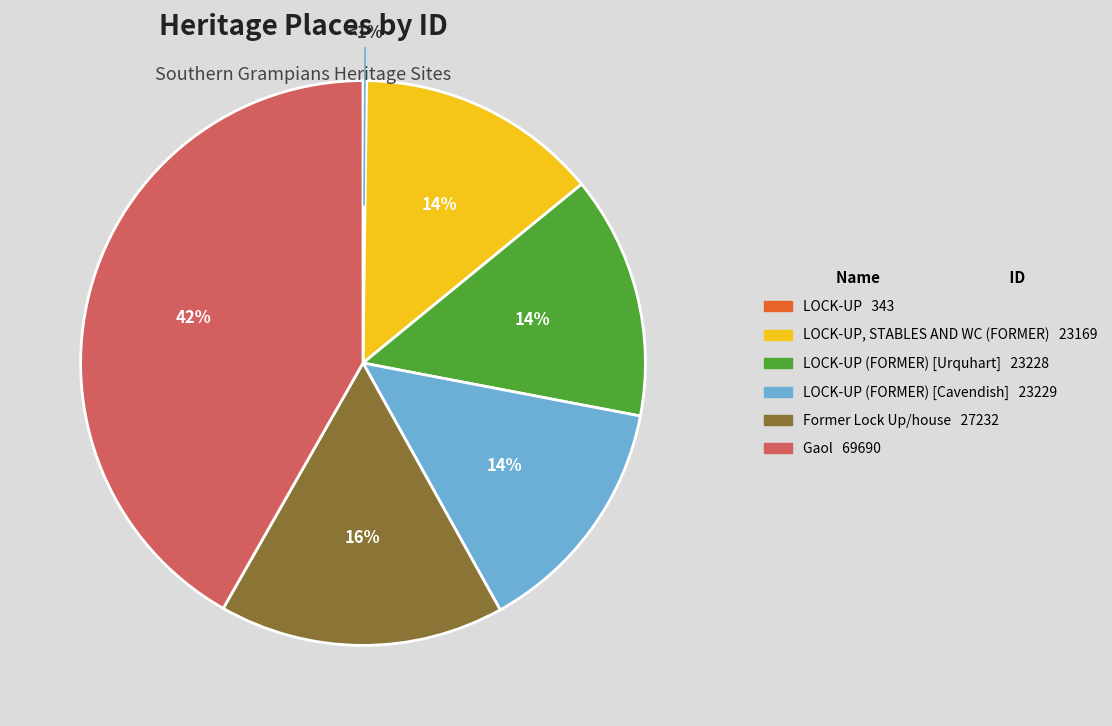

The LOCK-UP (FORMER) [Cavendish] slice represents 4% of the pie. True or false?

False